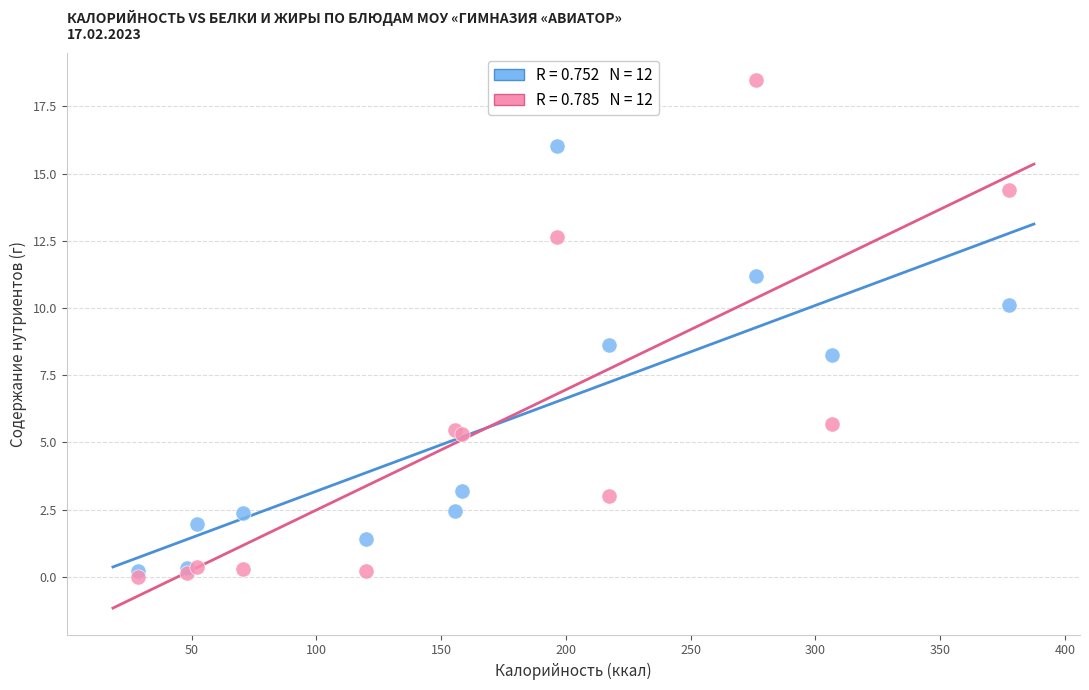

Across all series, what Y value is closest to 9?

8.6